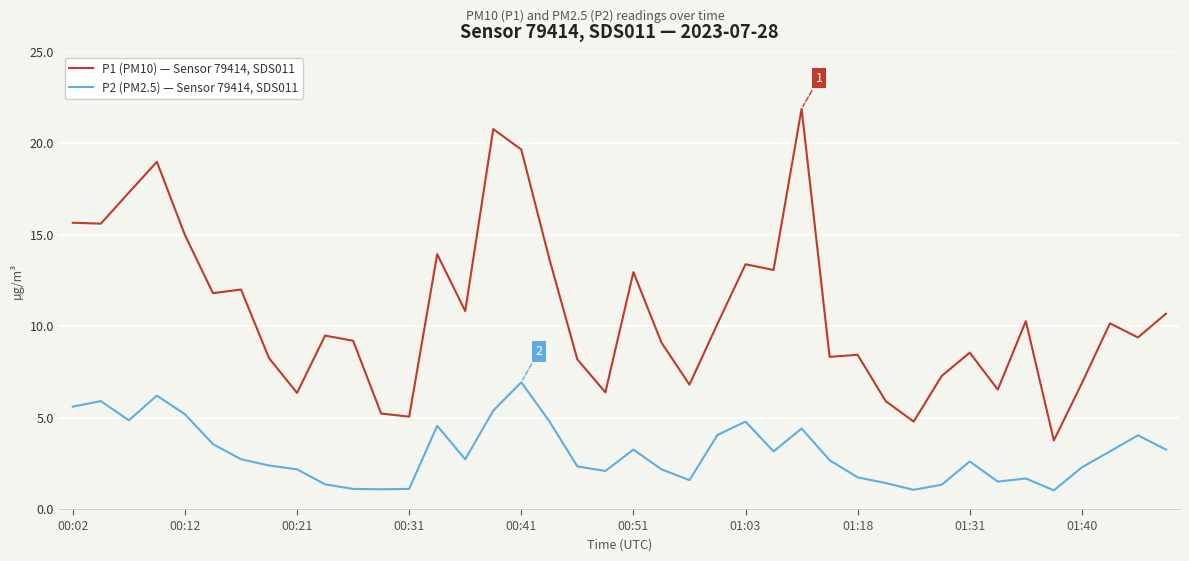

What is the greatest value displayed?

21.9